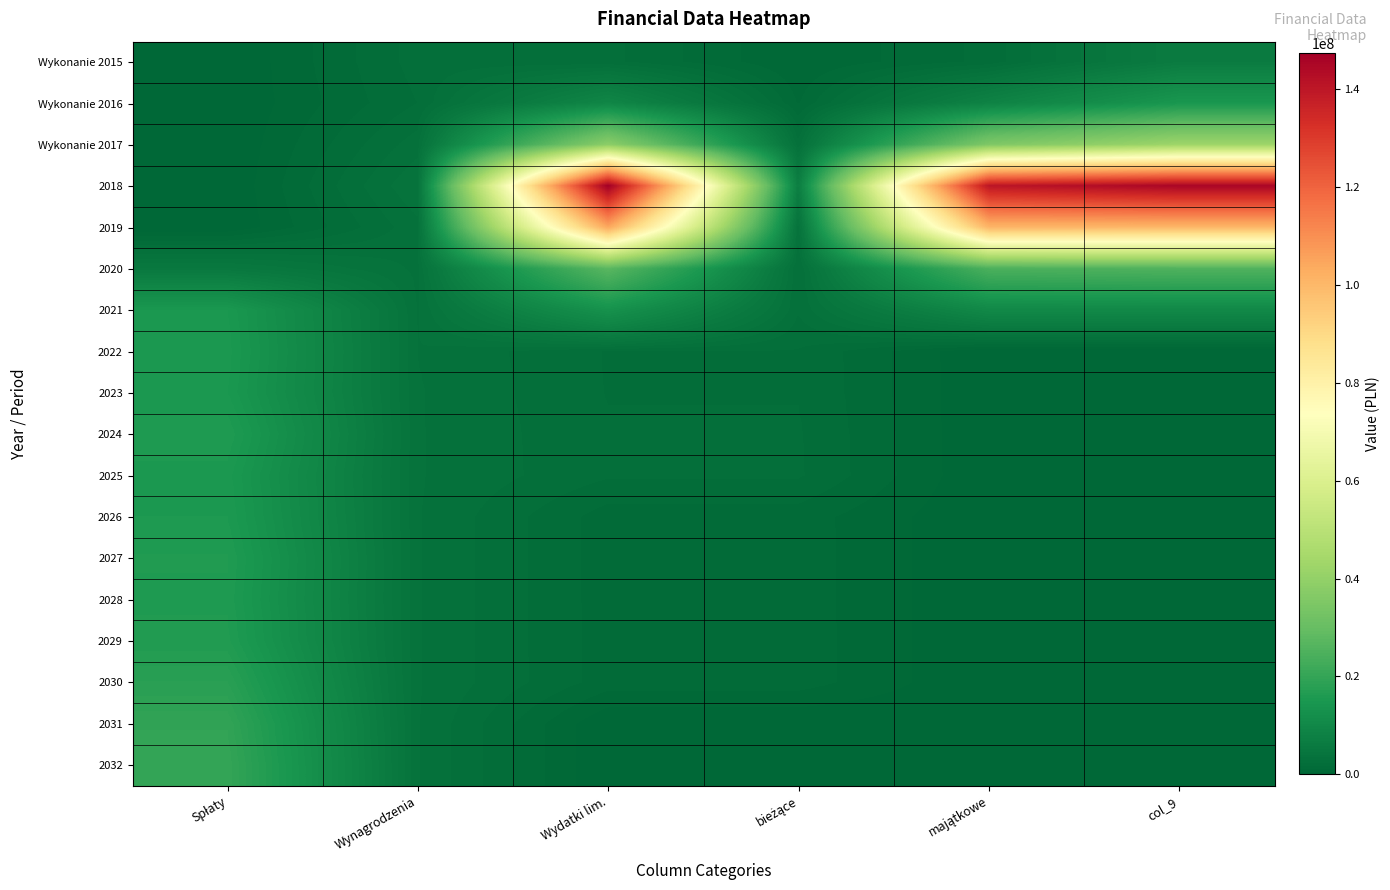

Rank the series by their maximum value, from lowest to highest.

Wykonanie 2015, Wykonanie 2016, 2021, 2023, 2025, 2022, 2026, 2028, 2024, 2027, 2029, 2030, 2031, 2032, 2020, Wykonanie 2017, 2019, 2018